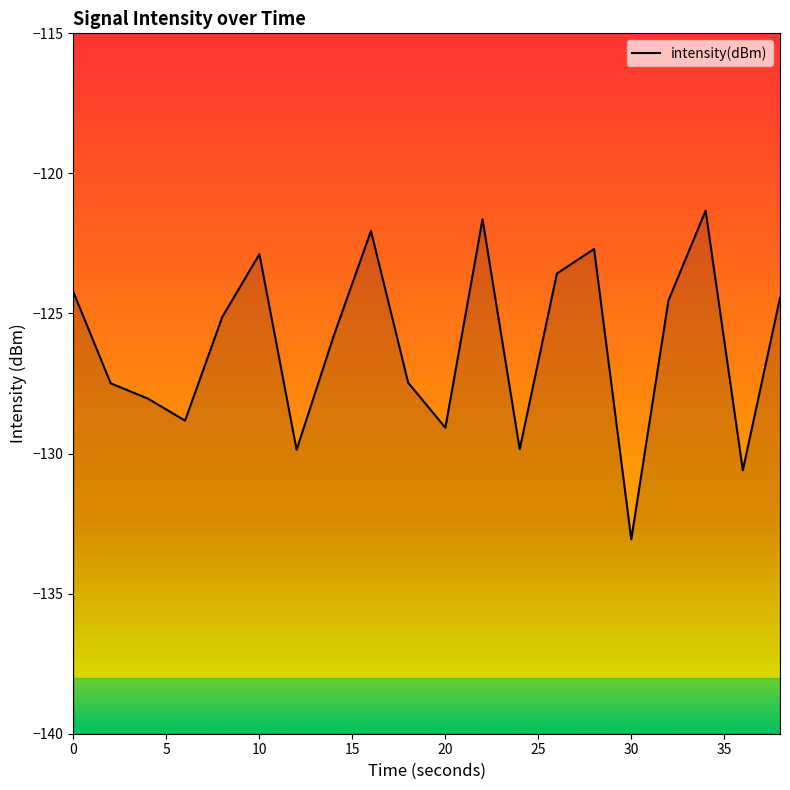

At which category does the chart reach its peak across all series?

34